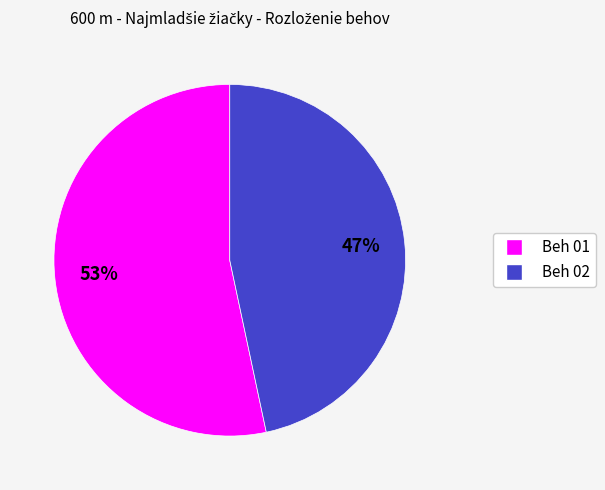

Rank the categories by value from lowest to highest.

Beh 02, Beh 01